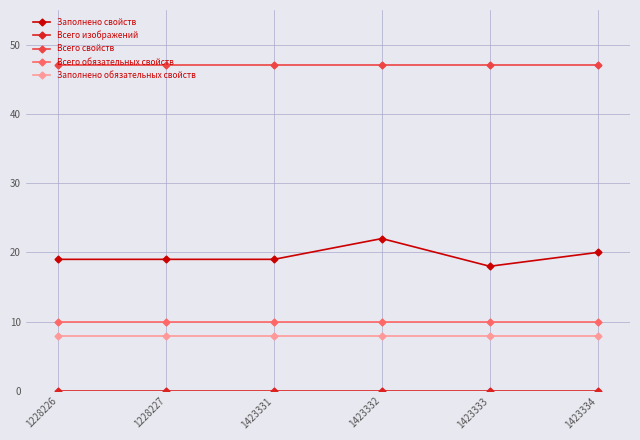

The value of Всего обязательных свойств at 1228226 is 10. True or false?

True